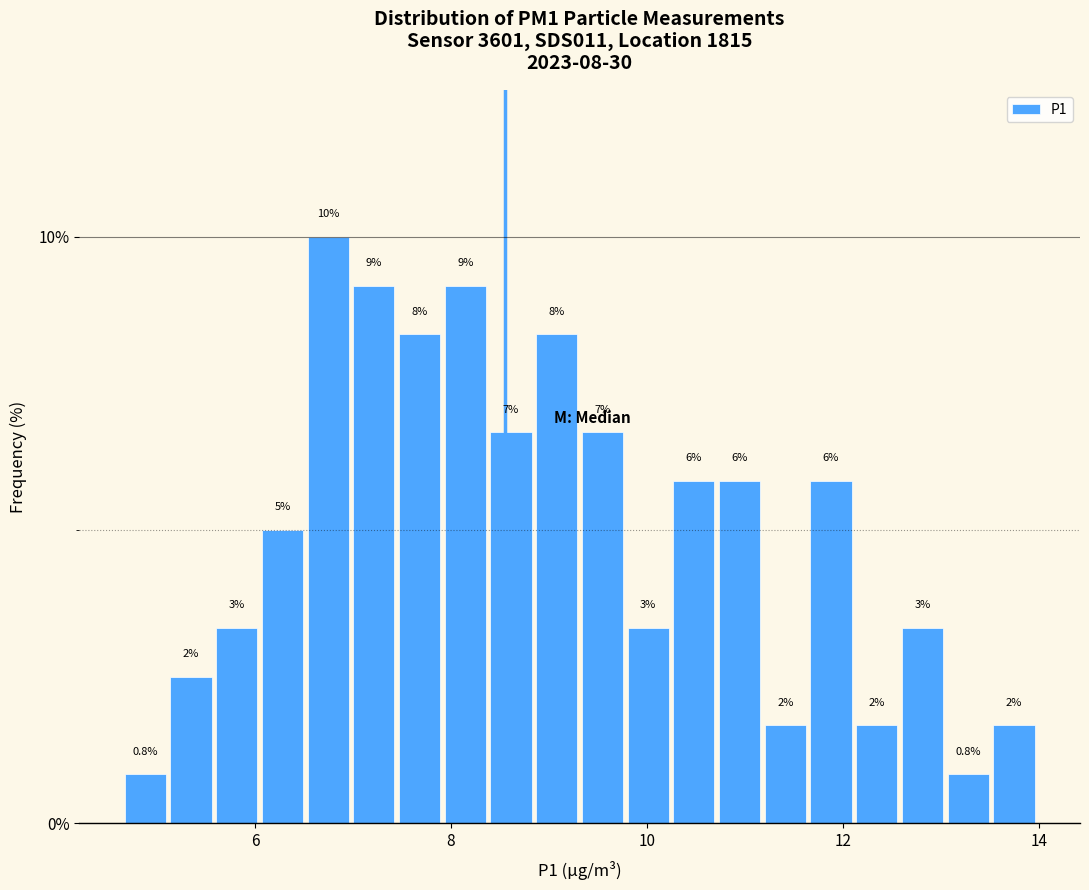

Read against the x-axis, roughly where is the centre of the tallest bar?

6.8